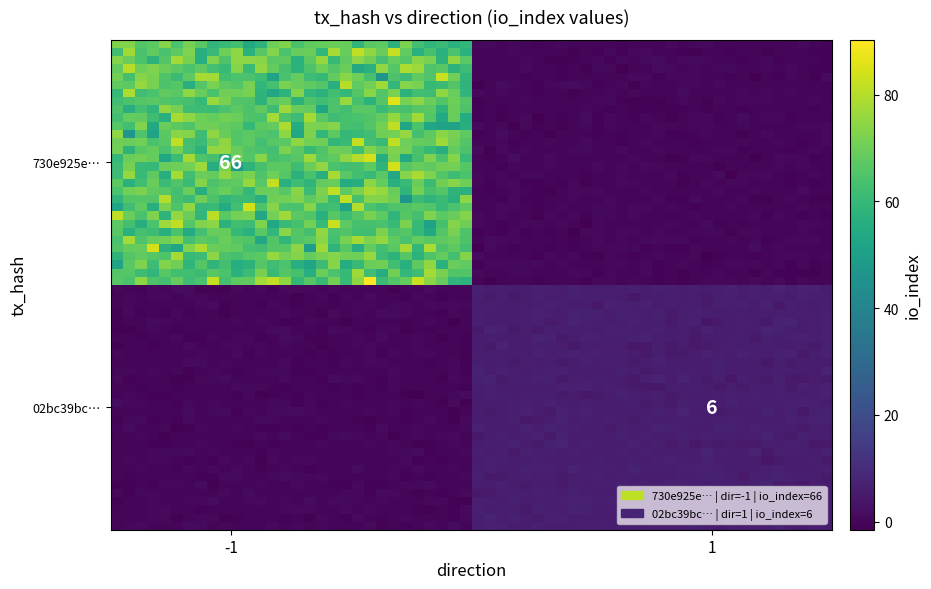

List the series in order of their peak value, lowest first.

02bc39bcc3da0d7a64dff5424922eb65e6ea6f4, 730e925efb6f985995f82ae2d2d815f00e35214